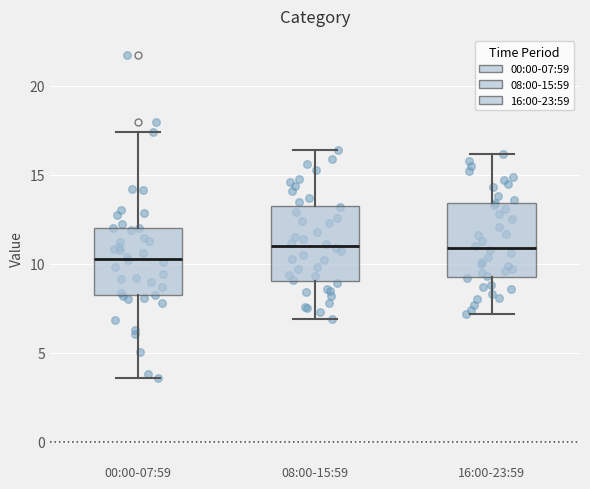

Where does the lower whisker of the box for 00:00-07:59 end on the y-axis? The values are not printed on the chart, so give them approximately, as read against the axis.

3.5